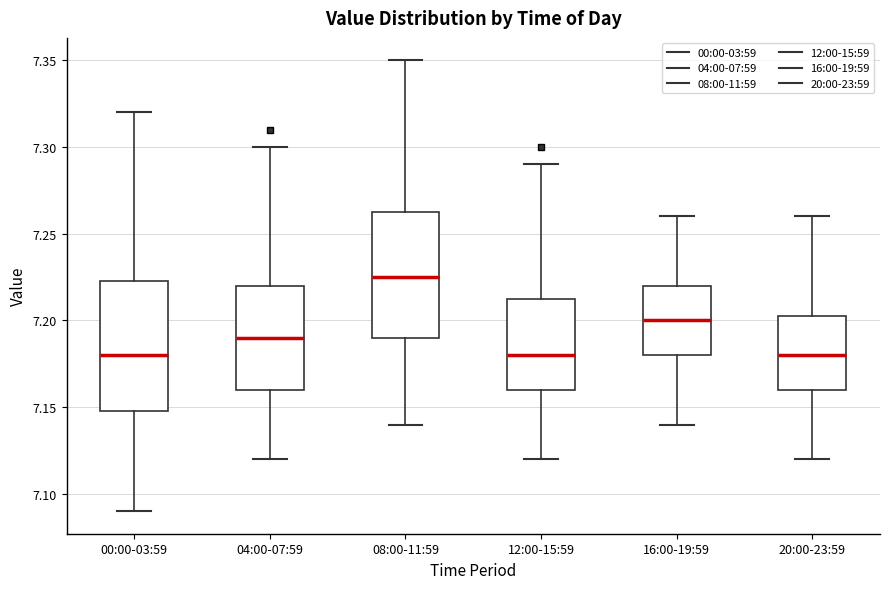

Where does the upper whisker of the box for 08:00-11:59 end on the y-axis? The values are not printed on the chart, so give them approximately, as read against the axis.

7.350